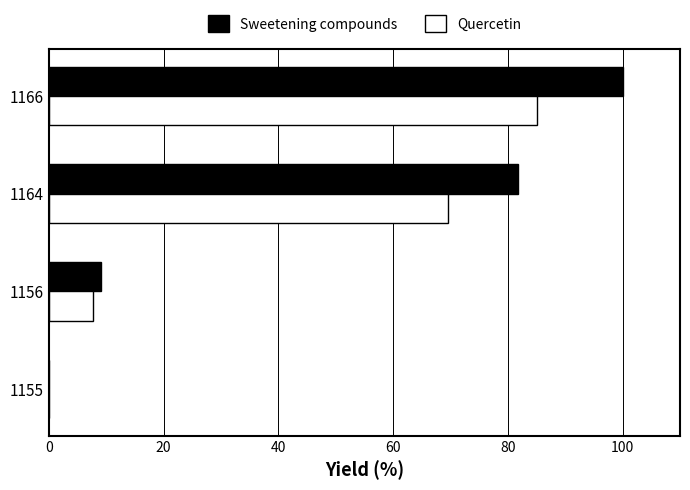

Which series has the largest total across all categories?

Sweetening compounds